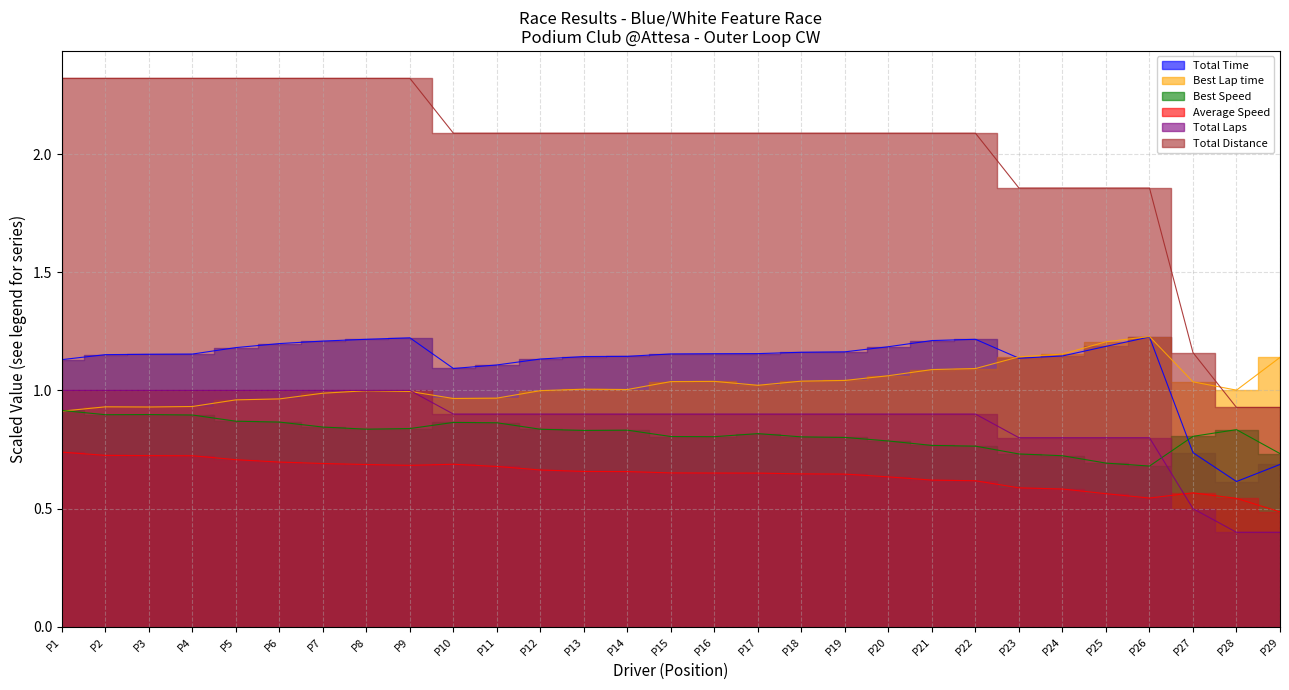

Which series has the widest spread of values?

Total Distance